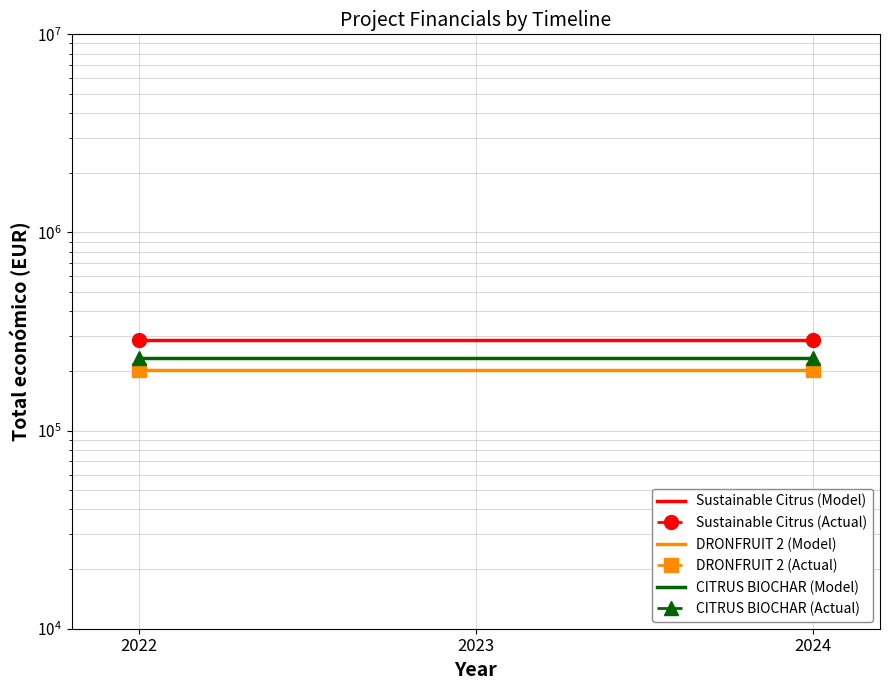

The CITRUS BIOCHAR (Actual) series shows 233500 at 2022. True or false?

True